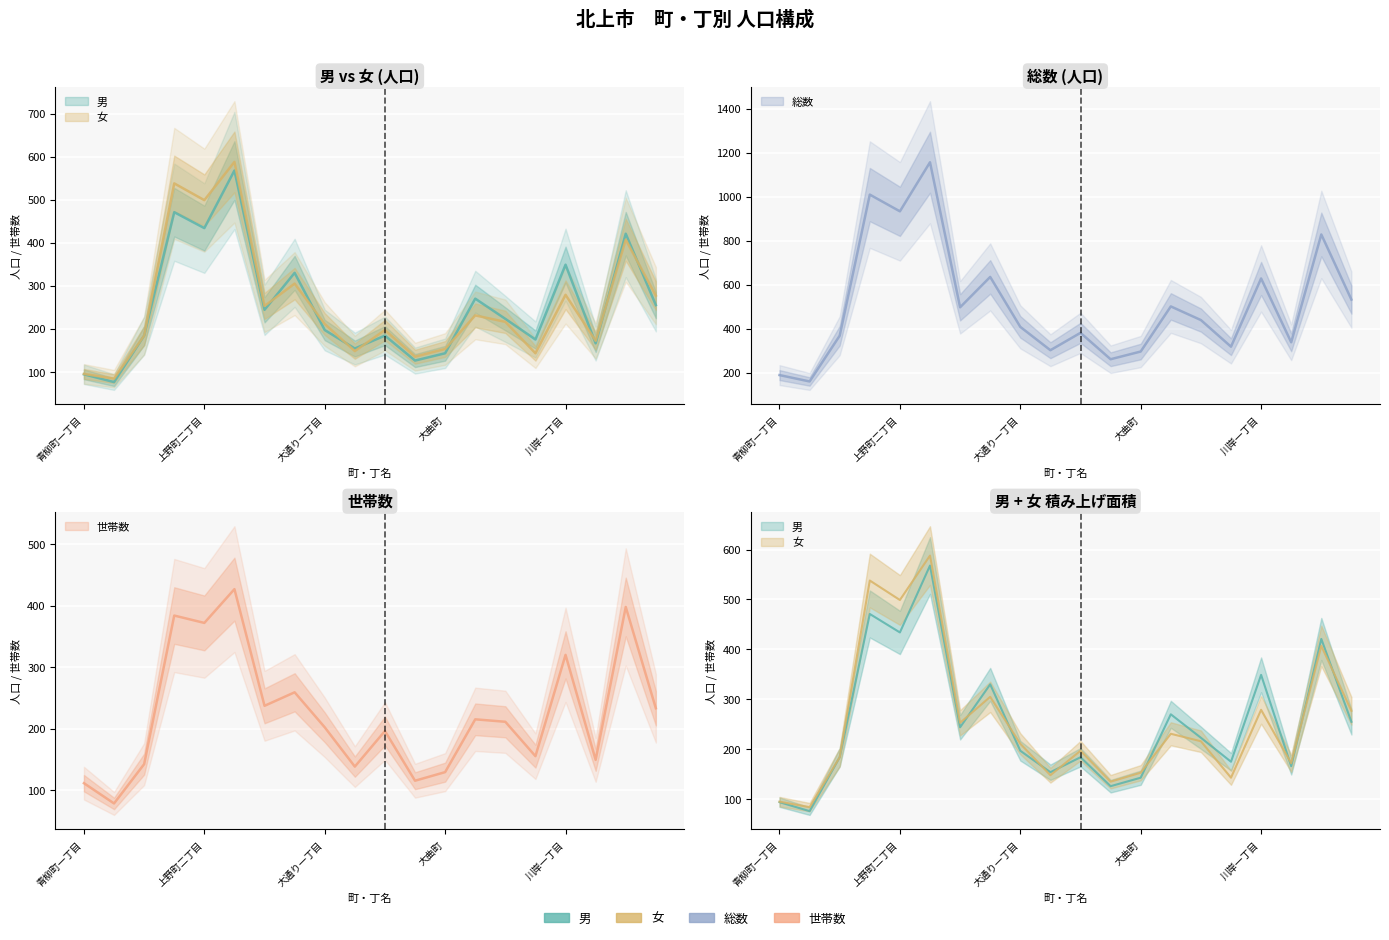

What is the difference between the maximum and second lowest values in the 女 series?

493